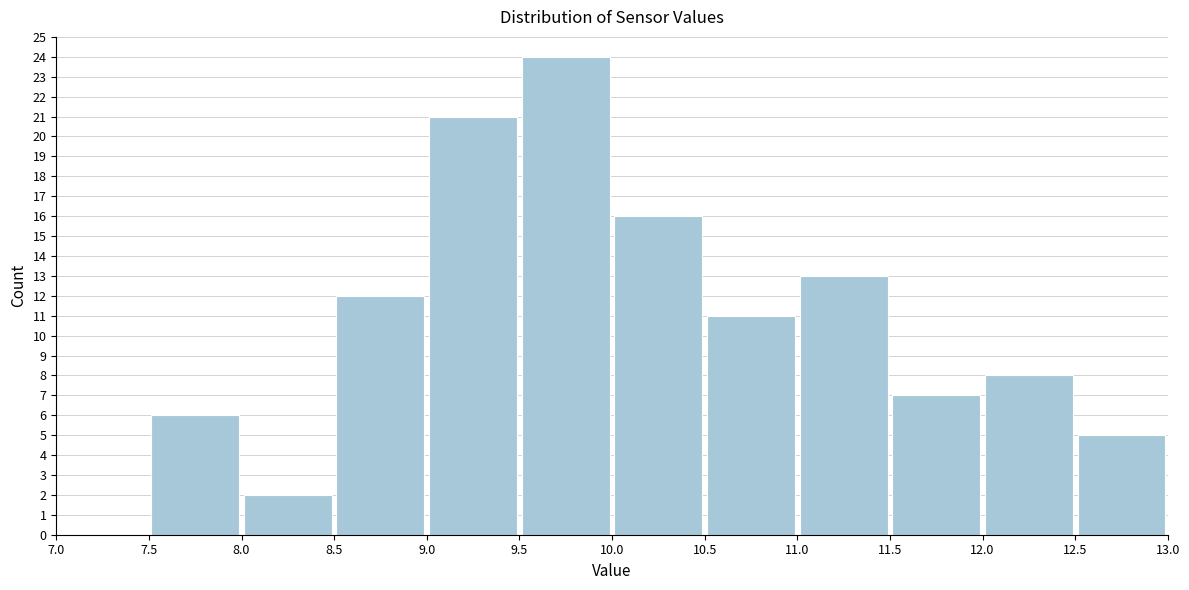

Reading left to right, transcribe this chart: for each bar, give the range it covers on the x-axis and its height. The values are not printed on the chart, so give them approximately, as read against the axis.

7.0 to 7.5: 0
7.5 to 8.0: 6
8.0 to 8.5: 2
8.5 to 9.0: 12
9.0 to 9.5: 21
9.5 to 10.0: 24
10.0 to 10.5: 16
10.5 to 11.0: 11
11.0 to 11.5: 13
11.5 to 12.0: 7
12.0 to 12.5: 8
12.5 to 13.0: 5